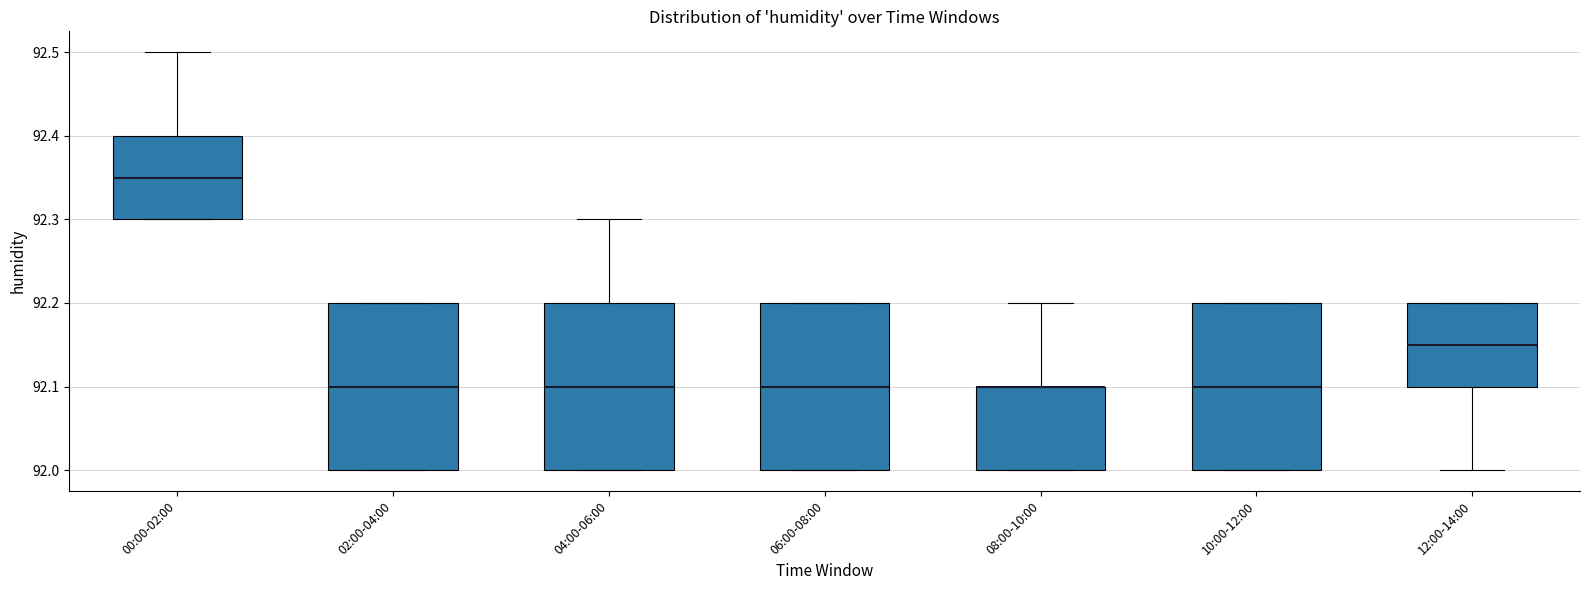

Reading left to right, read every box against the y-axis: the position of its median line, the range the box covers, and the ends of its whiskers. The values are not printed on the chart, so give them approximately, as read against the axis.

00:00-02:00: median 92.35, box 92.30 to 92.40, whiskers 92.30 to 92.50
02:00-04:00: median 92.10, box 92.00 to 92.20, whiskers 92.00 to 92.20
04:00-06:00: median 92.10, box 92.00 to 92.20, whiskers 92.00 to 92.30
06:00-08:00: median 92.10, box 92.00 to 92.20, whiskers 92.00 to 92.20
08:00-10:00: median 92.10 (drawn on the box's upper edge), box 92.00 to 92.10, whiskers 92.00 to 92.20
10:00-12:00: median 92.10, box 92.00 to 92.20, whiskers 92.00 to 92.20
12:00-14:00: median 92.15, box 92.10 to 92.20, whiskers 92.00 to 92.20